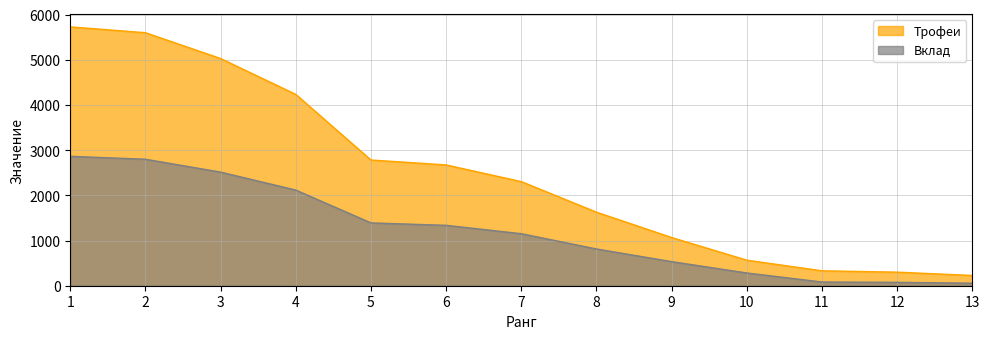

Count the number of categories in the chart.

13